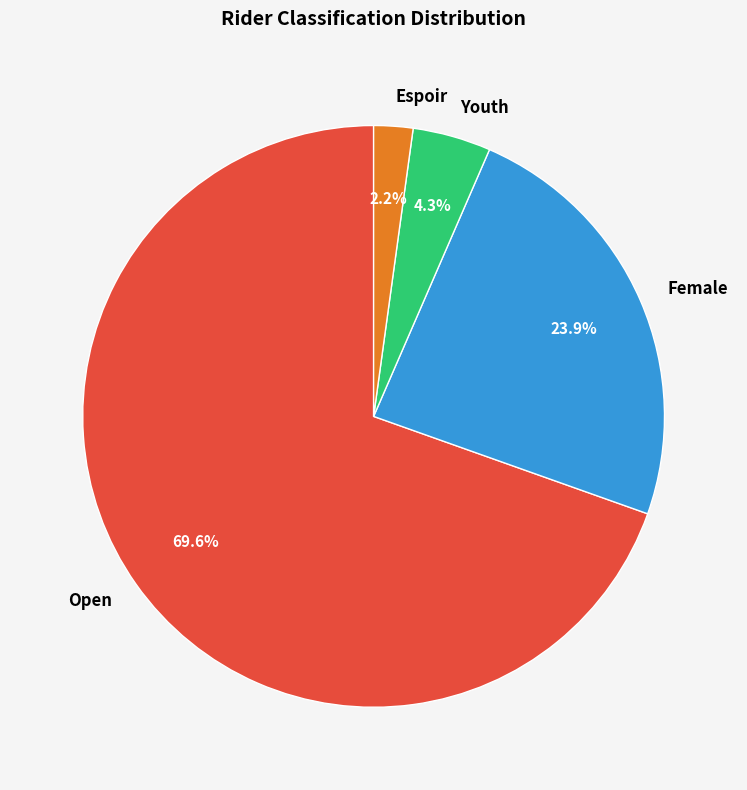

Count the number of slices in the pie.

4